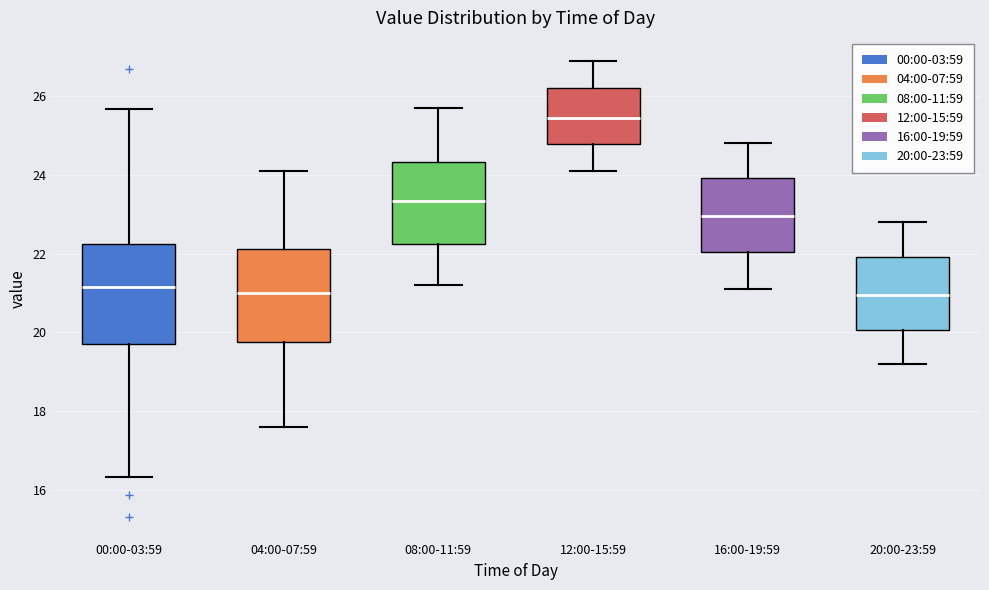

Reading left to right, transcribe this box plot: for each box, give where its median line is, the range the box spans, and where its two whiskers end, as read against the y-axis. The values are not printed on the chart, so give them approximately, as read against the axis.

00:00-03:59: median 21.2, box 19.8 to 22.2, whiskers 16.4 to 25.6
04:00-07:59: median 21.0, box 19.8 to 22.2, whiskers 17.6 to 24.2
08:00-11:59: median 23.4, box 22.2 to 24.4, whiskers 21.2 to 25.8
12:00-15:59: median 25.4, box 24.8 to 26.2, whiskers 24.2 to 27.0
16:00-19:59: median 23.0, box 22.0 to 24.0, whiskers 21.2 to 24.8
20:00-23:59: median 21.0, box 20.0 to 22.0, whiskers 19.2 to 22.8